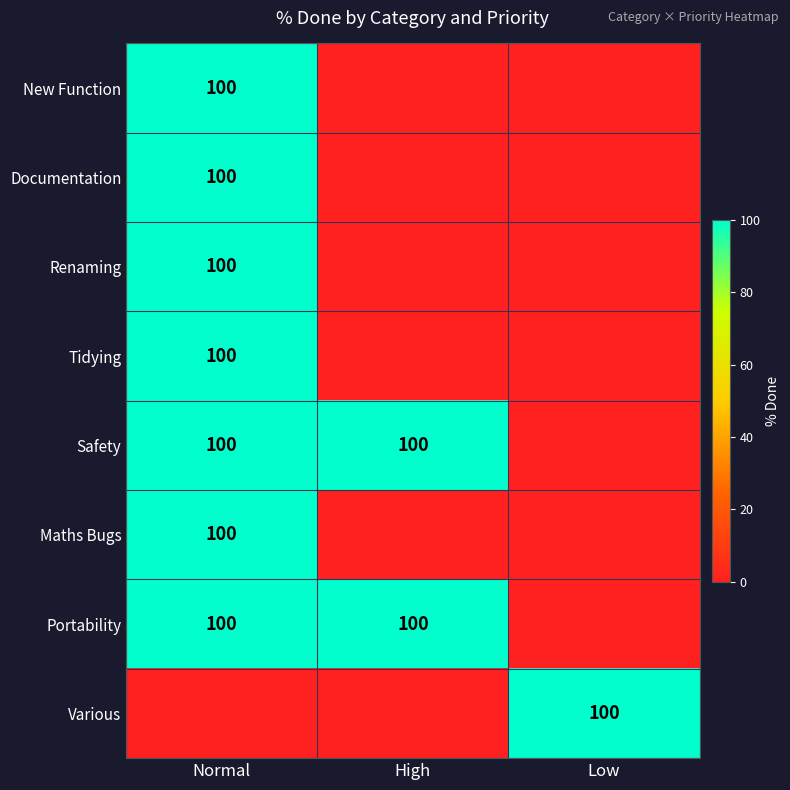

The value of Tidying at Normal is 176. True or false?

False